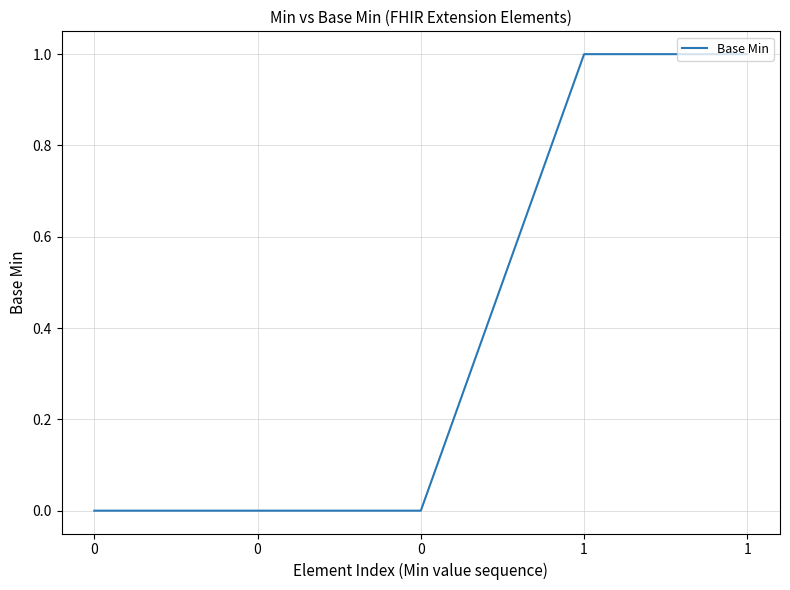

Rank the categories by value from lowest to highest.

0, 0, 0, 1, 1